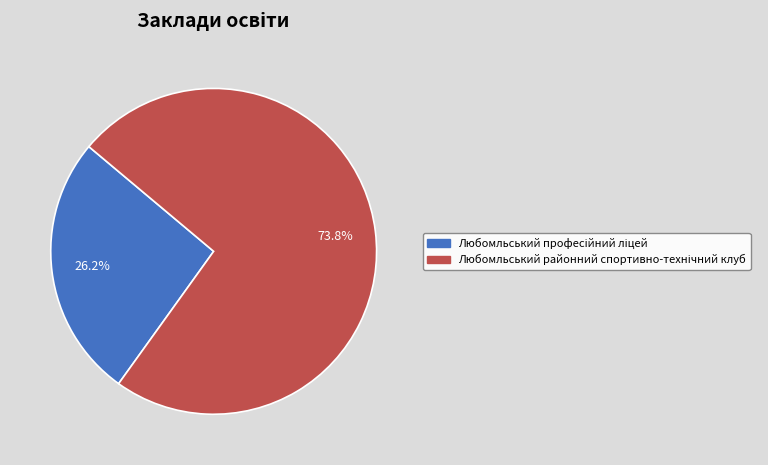

How many slices are in this pie chart?

2